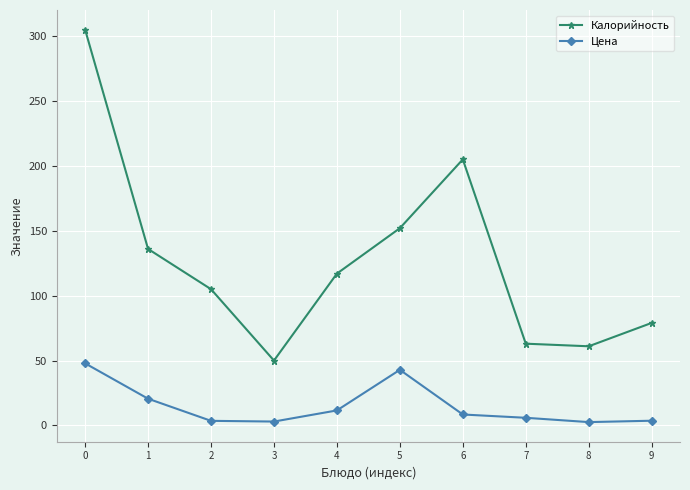

Which series has the largest total across all categories?

Калорийность